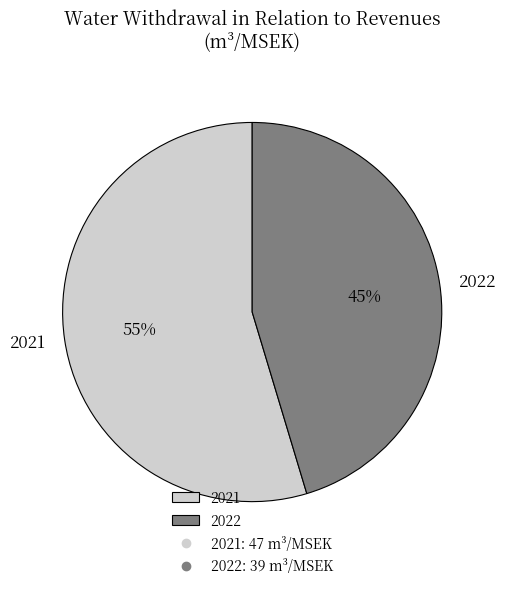

To the nearest percent, what portion does 2021 represent?

55%